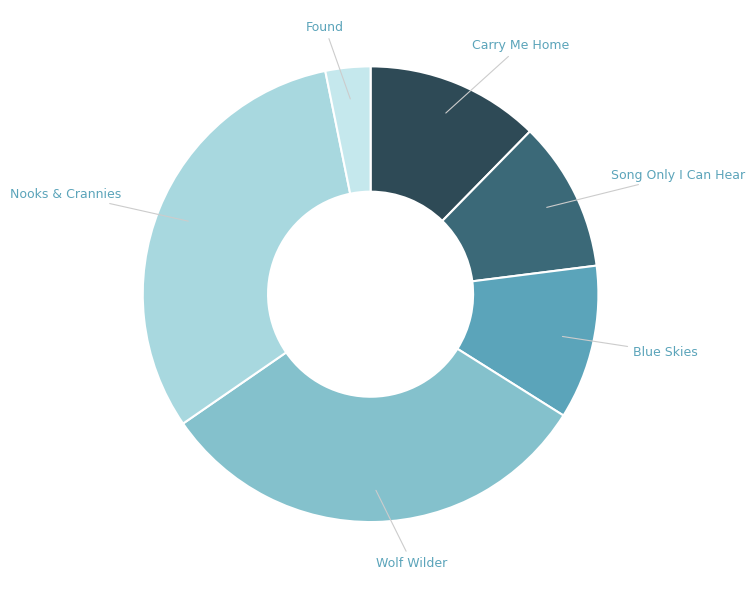

Is Nooks & Crannies the majority of the pie?

No